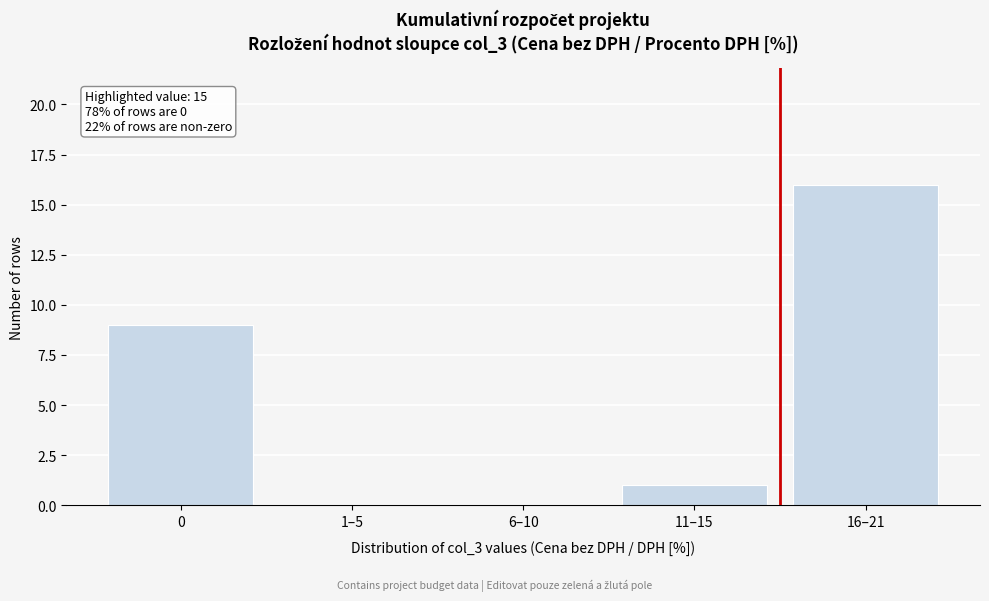

Reading right to left, extract all data points from this chart.

16–21=16	11–15=1	6–10=0	1–5=0	0=9